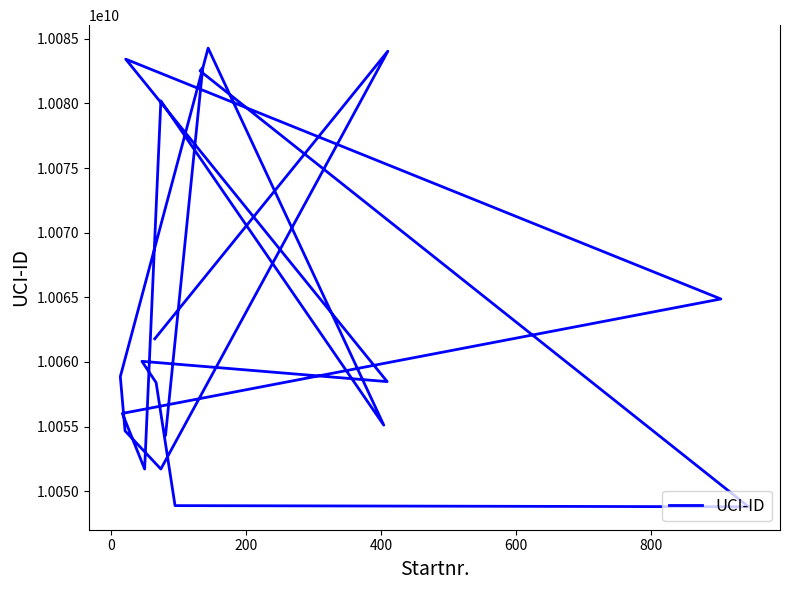

What is the average value?

10064047904